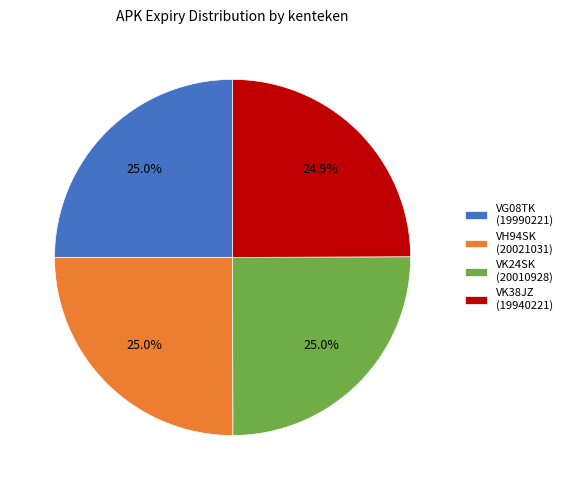

Is there any slice that represents more than half of the pie?

No